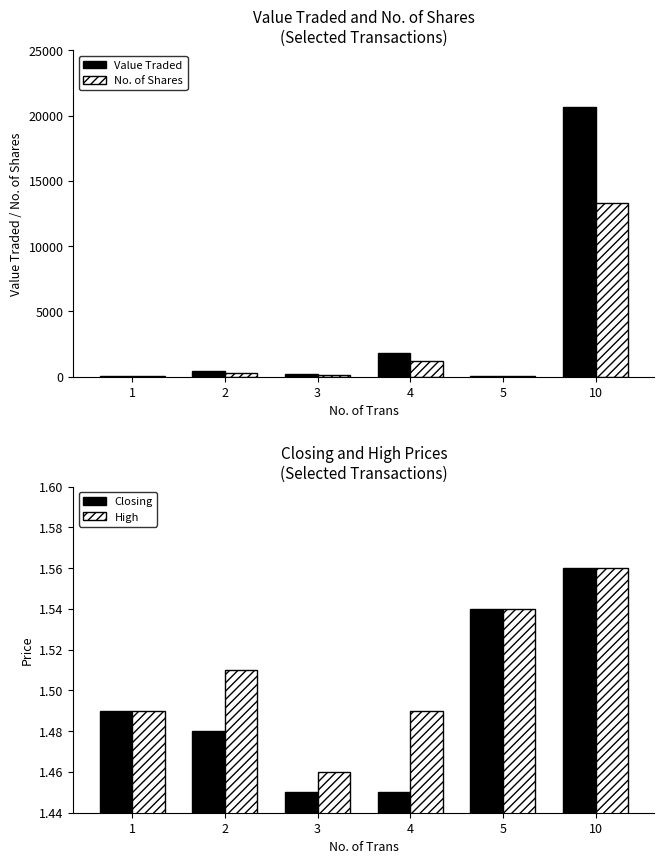

What is the average value of the Value Traded series?

3870